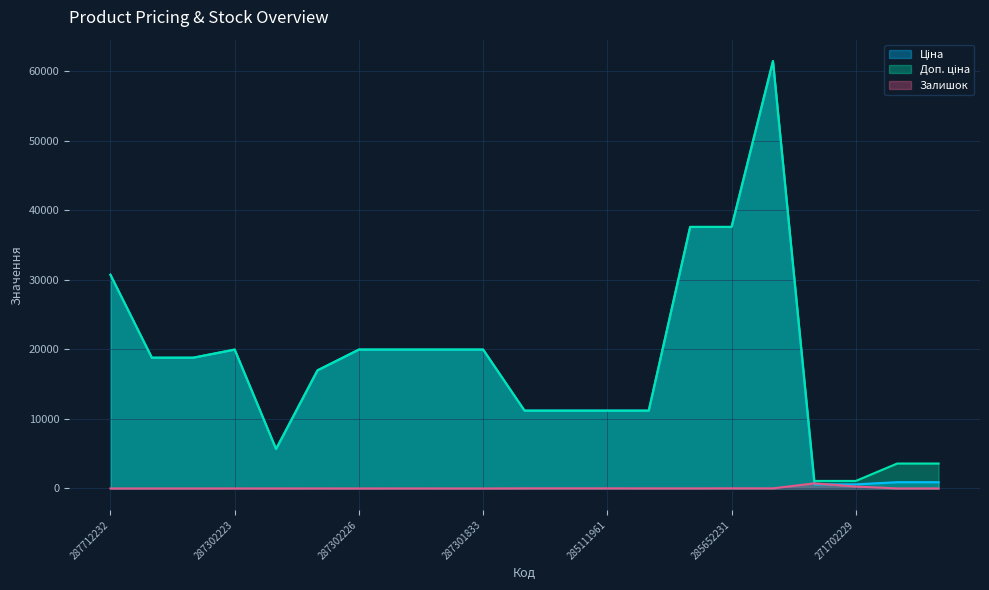

What is the average value of the Доп. ціна series?

18166.0